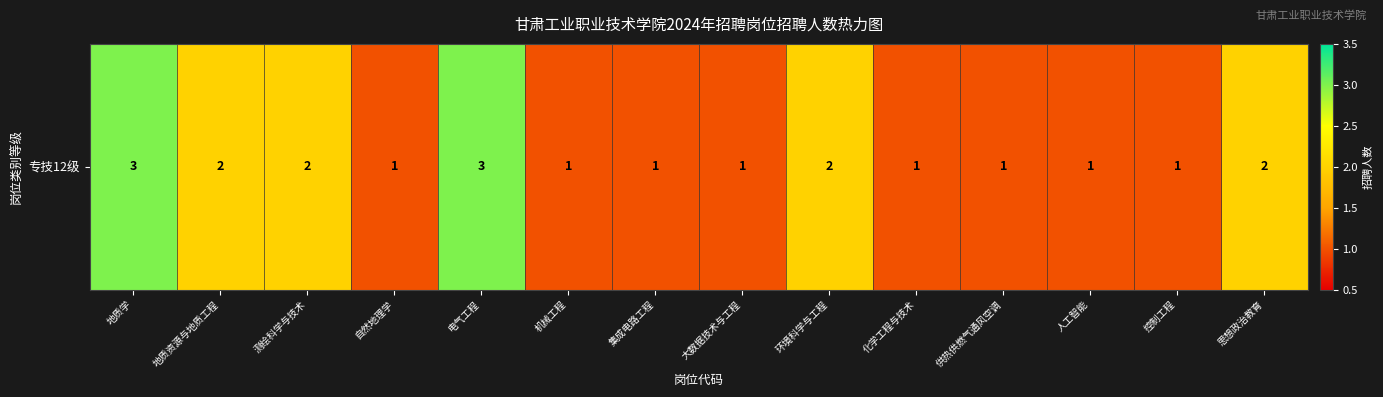

True or false: the data shows 3 at 环境科学与工程.

False